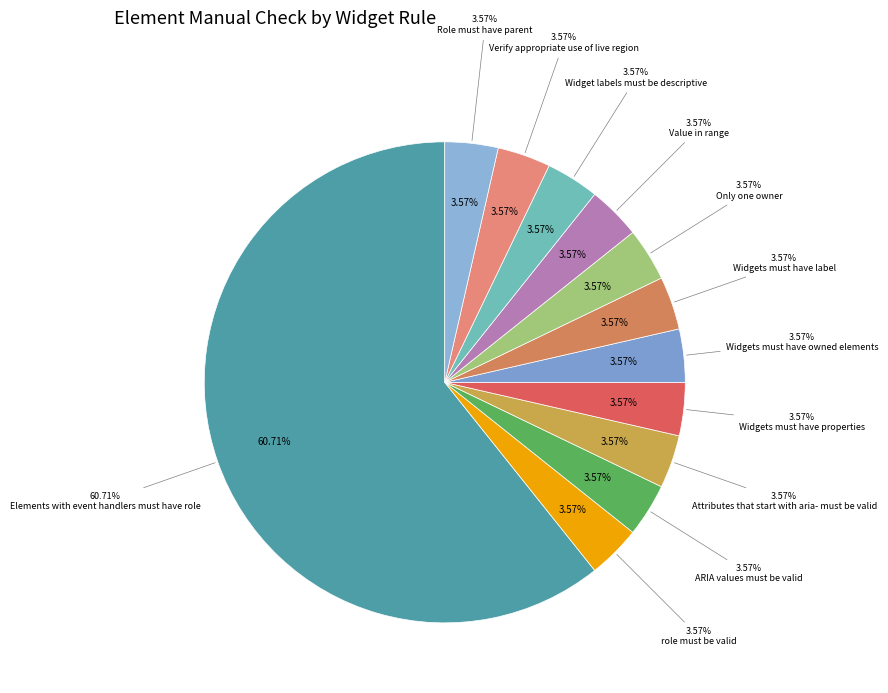

To the nearest percent, what percentage of the pie is Only one owner?

4%